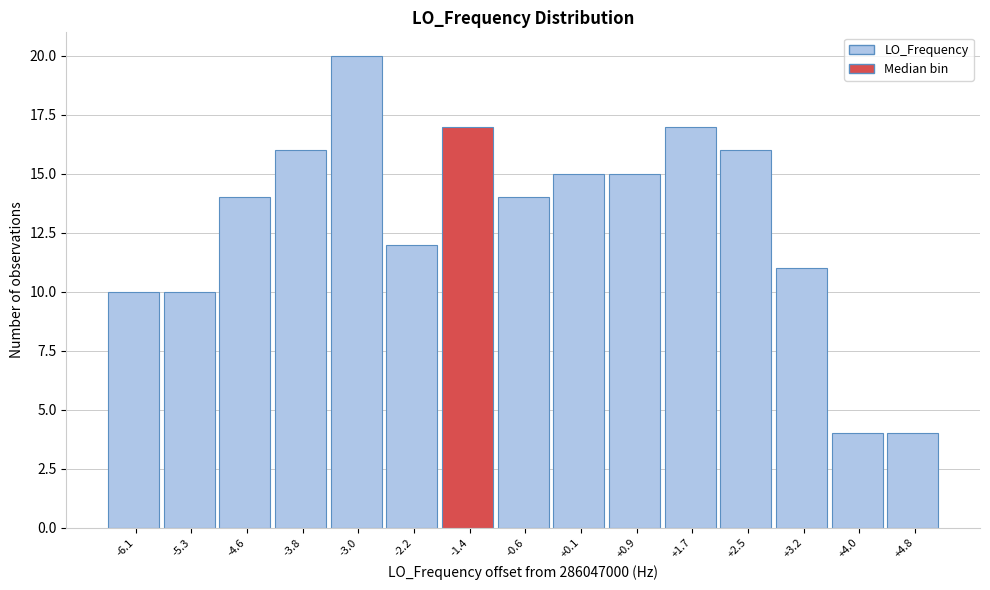

Reading left to right, list all the values displayed in this chart.

-6.1=10	-5.3=10	-4.6=14	-3.8=16	-3.0=20	-2.2=12	-1.4=17	-0.6=14	+0.1=15	+0.9=15	+1.7=17	+2.5=16	+3.2=11	+4.0=4	+4.8=4